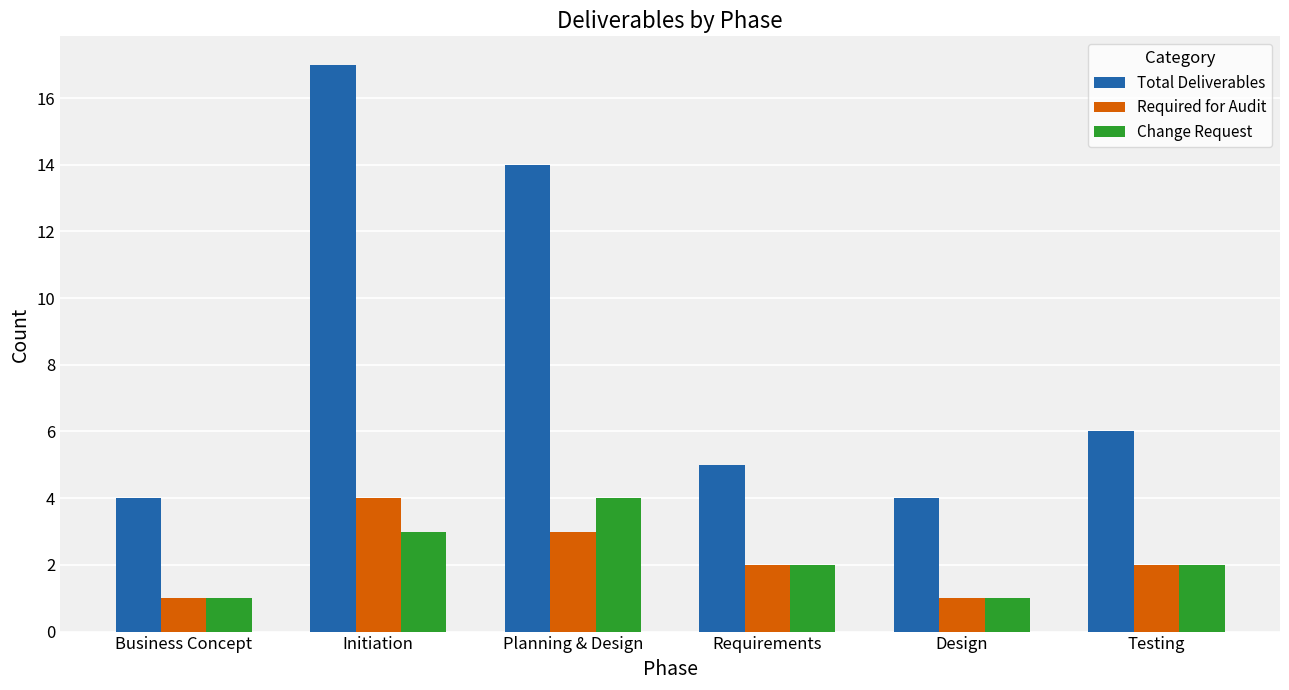

What is the spread (max minus min) of values at Design?

3